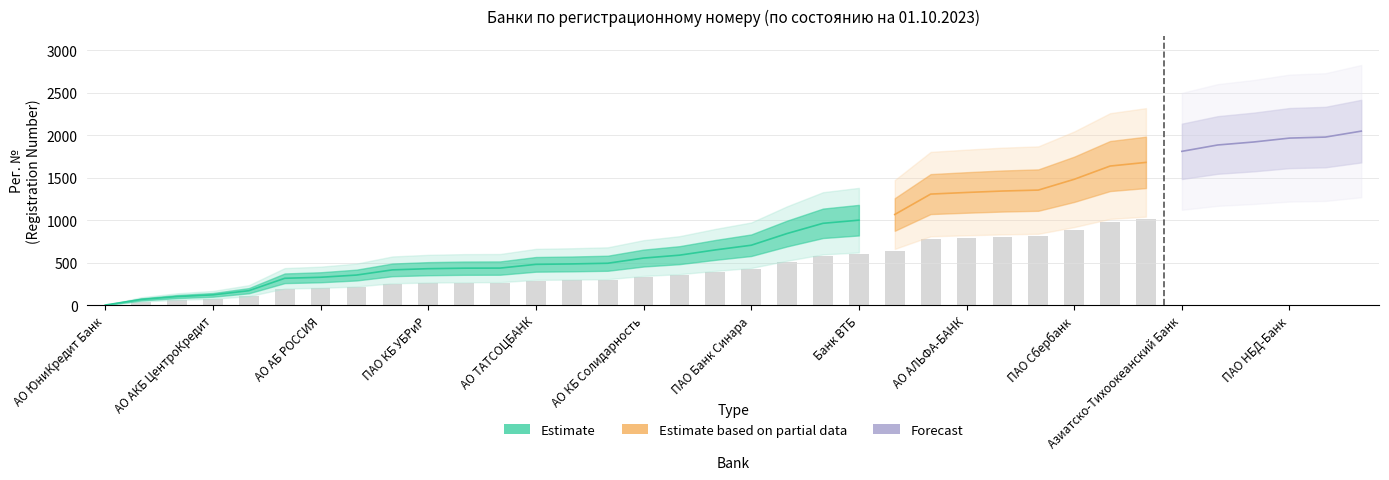

What is the difference between the values at АО Почта Банк and АО АКБ ЦентроКредит?

529